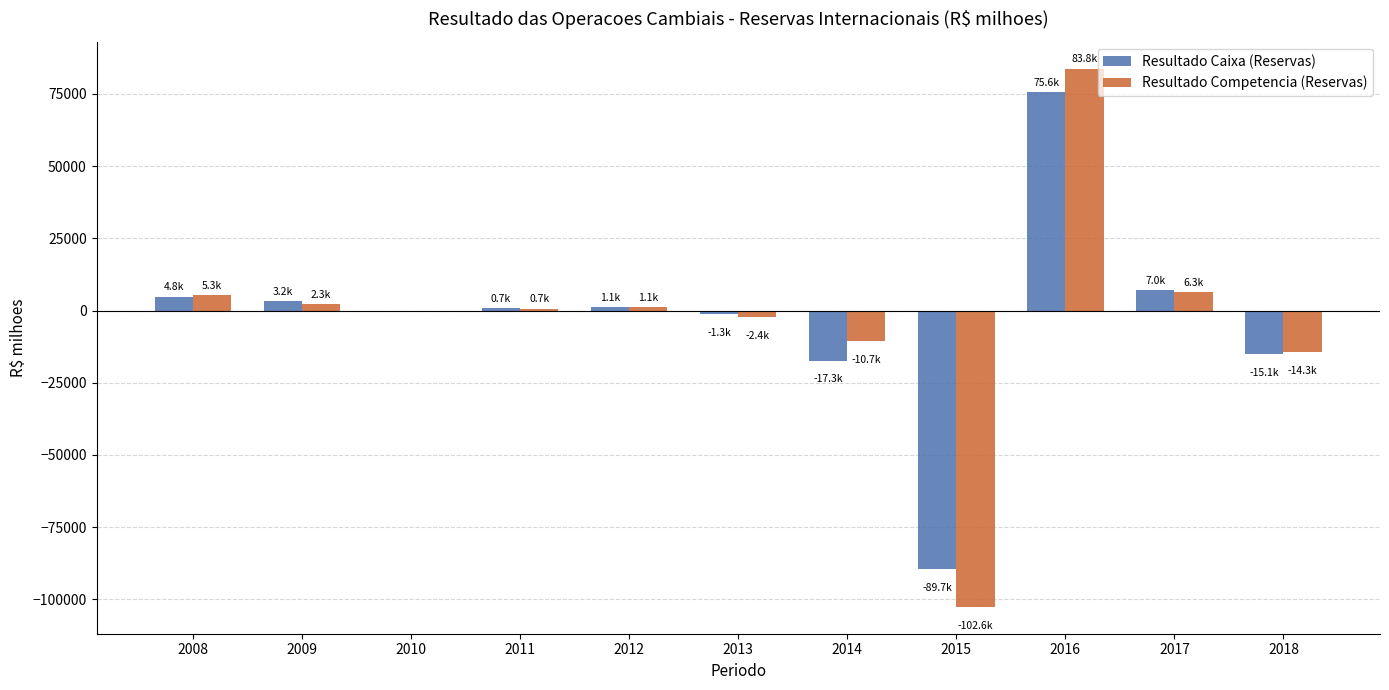

What is the average value of the Resultado Competencia (Reservas) series?

-2767.0